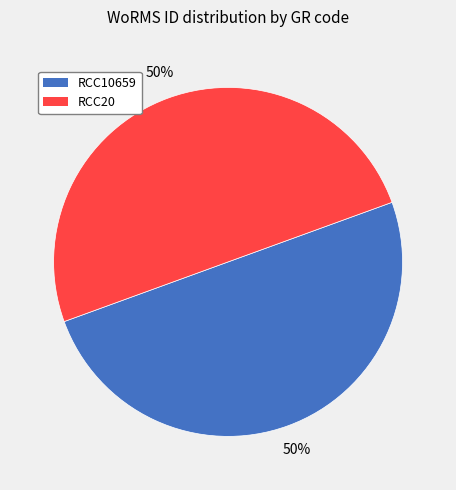

True or false: RCC20 accounts for 41% of the total.

False